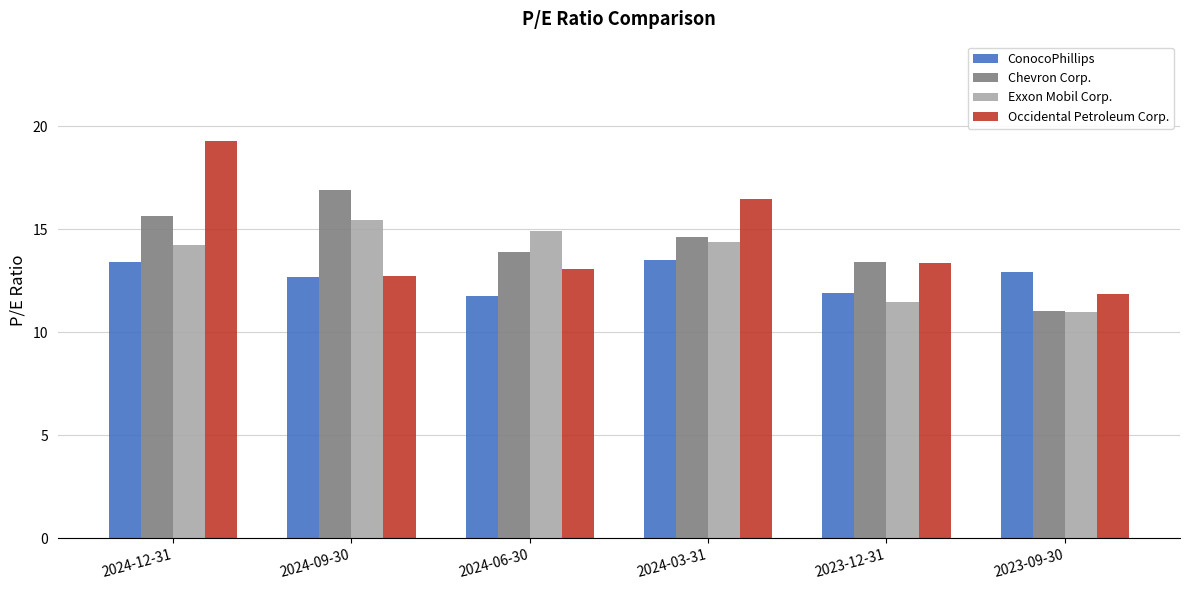

Is the value of Exxon Mobil Corp. at 2024-06-30 greater than the value of Occidental Petroleum Corp. at 2024-06-30?

Yes